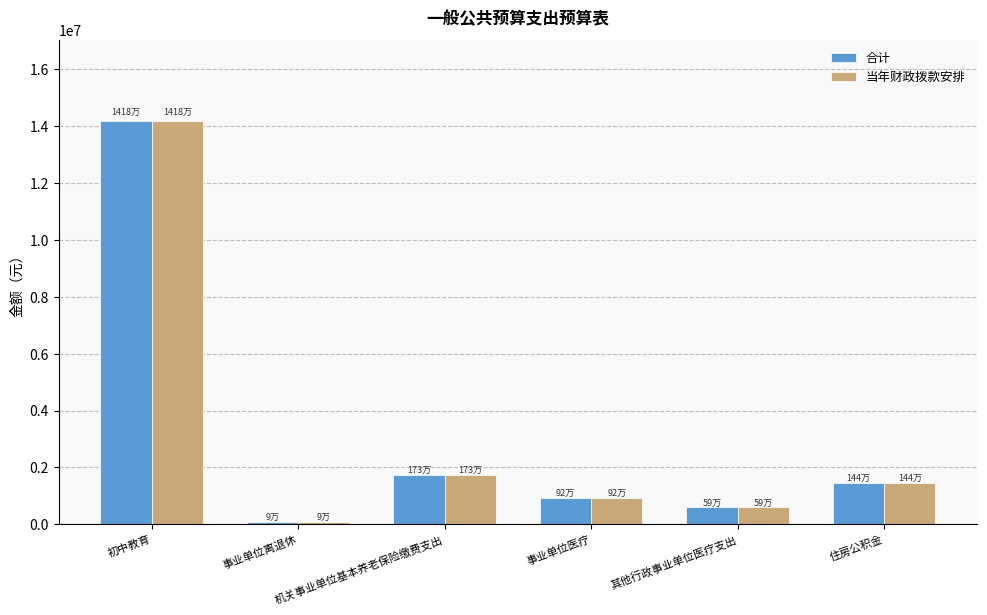

Does the chart contain any negative values?

No